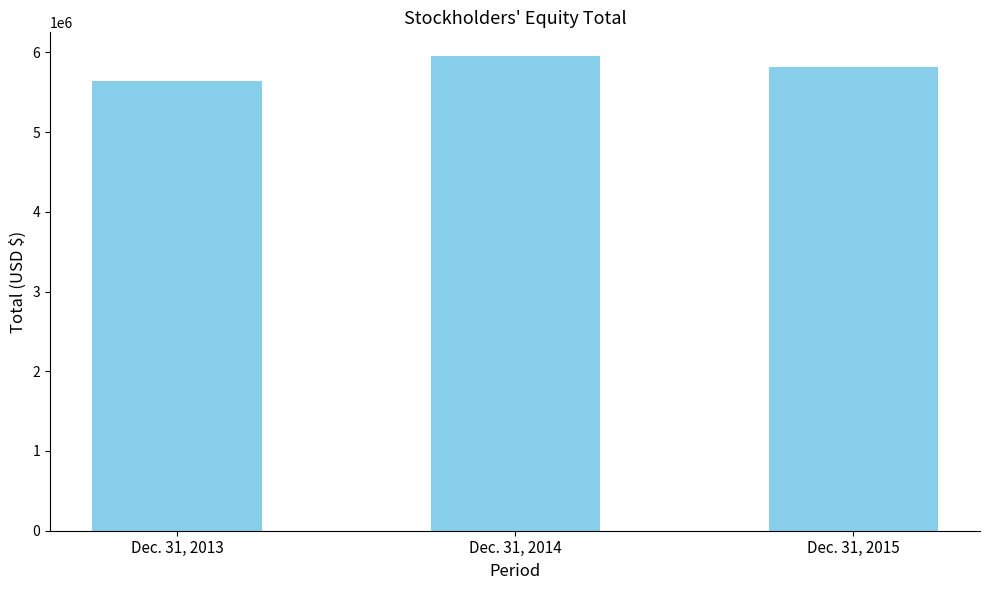

What is the ratio of the value at Dec. 31, 2015 to the value at Dec. 31, 2014?

1.0